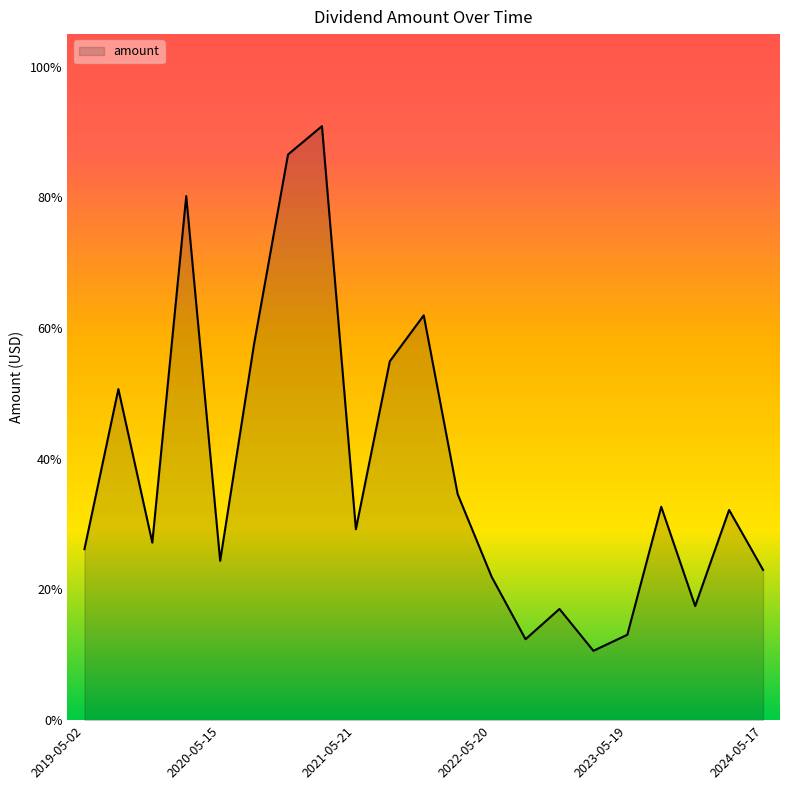

Does the chart have visible grid lines?

No